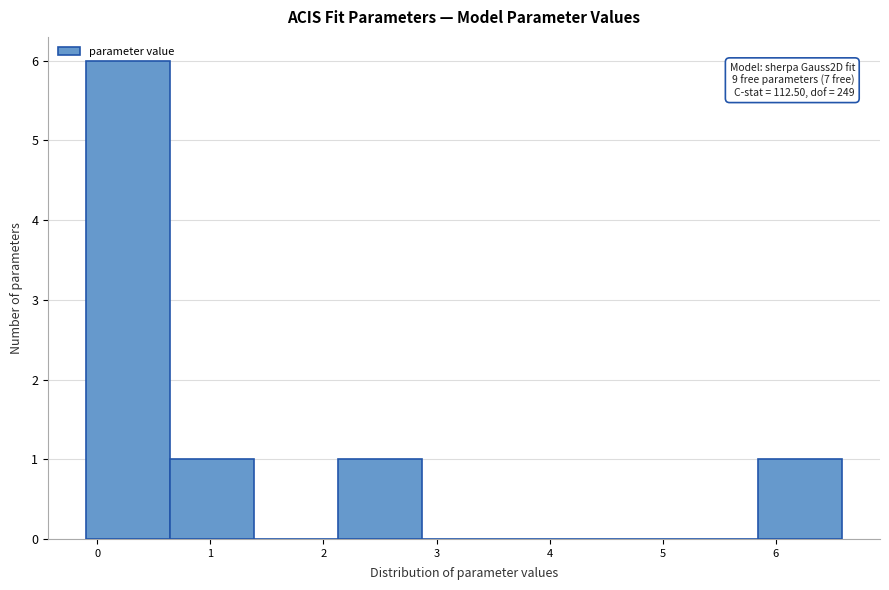

Over which range of the x-axis is the bar tallest?

-0.1 to 0.6